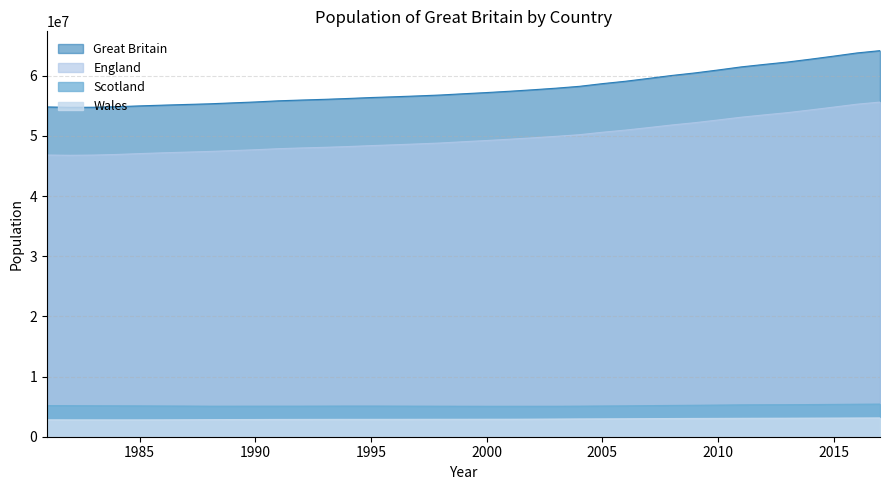

Is the value of England at 1983 greater than the value of Scotland at 1984?

Yes